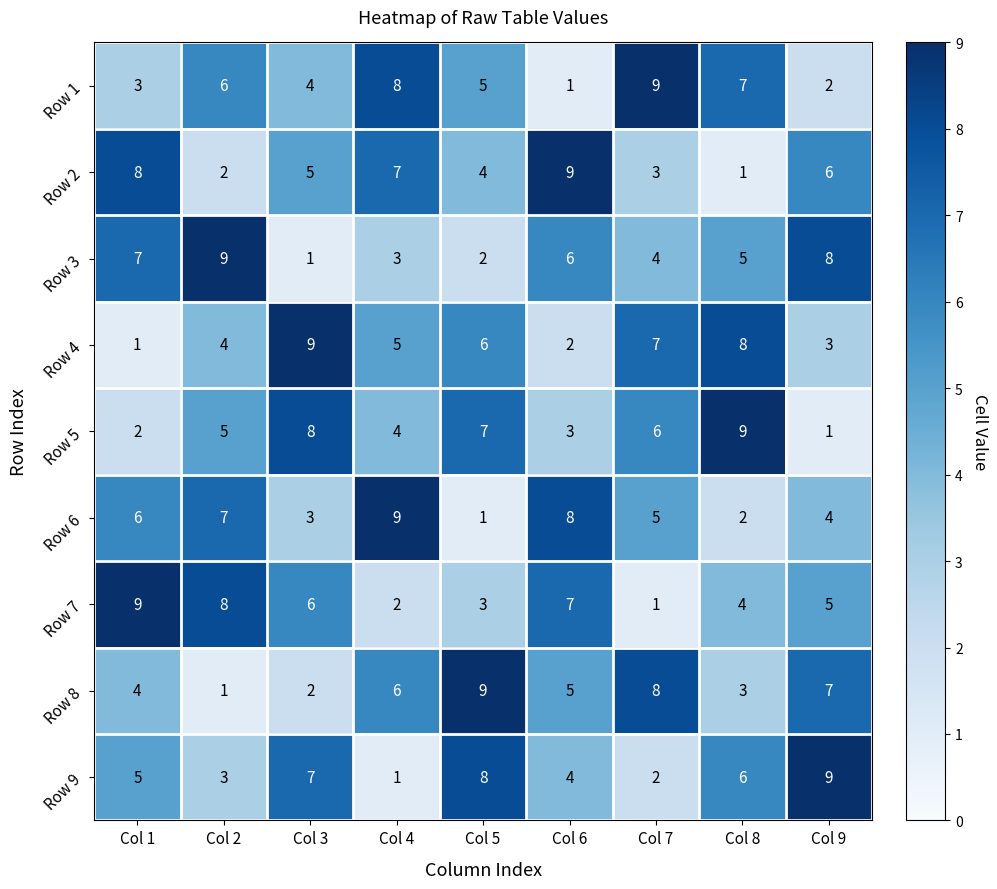

Which series changed the most between Col 3 and Col 6?

Row 4